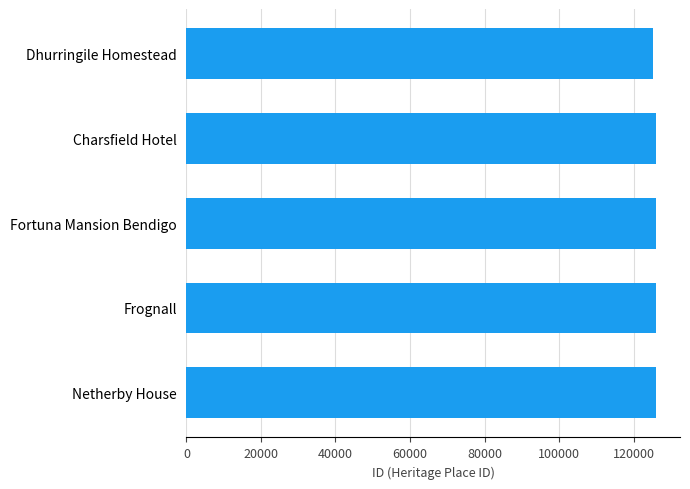

What is the average value?

125974